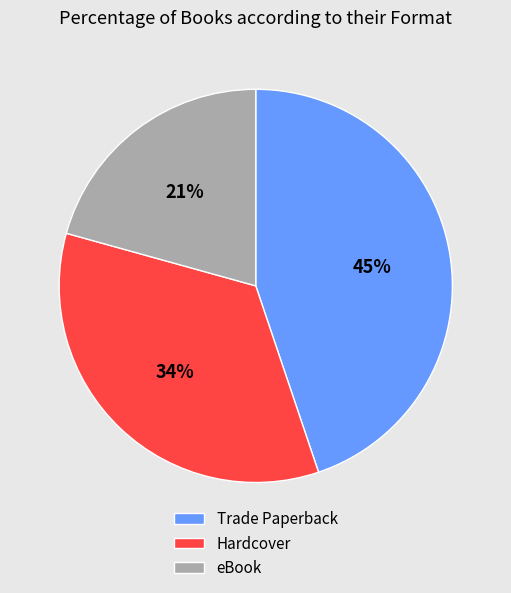

Does Trade Paperback account for over 50% of the chart?

No